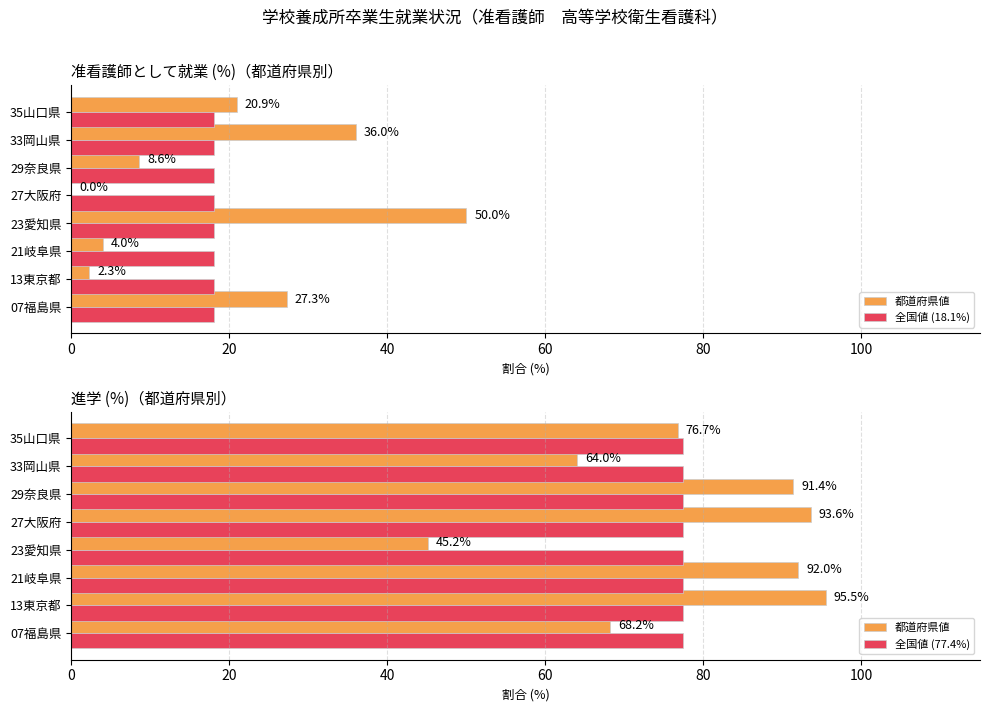

Which series has the largest total across all categories?

都道府県値